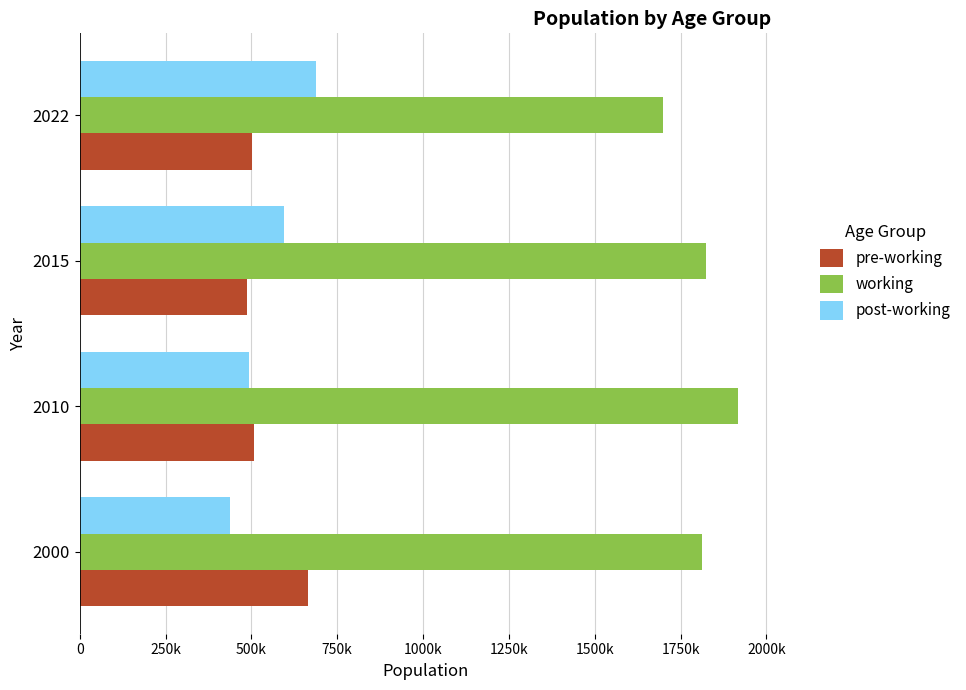

What are all the series names shown in the legend?

pre-working, working, post-working